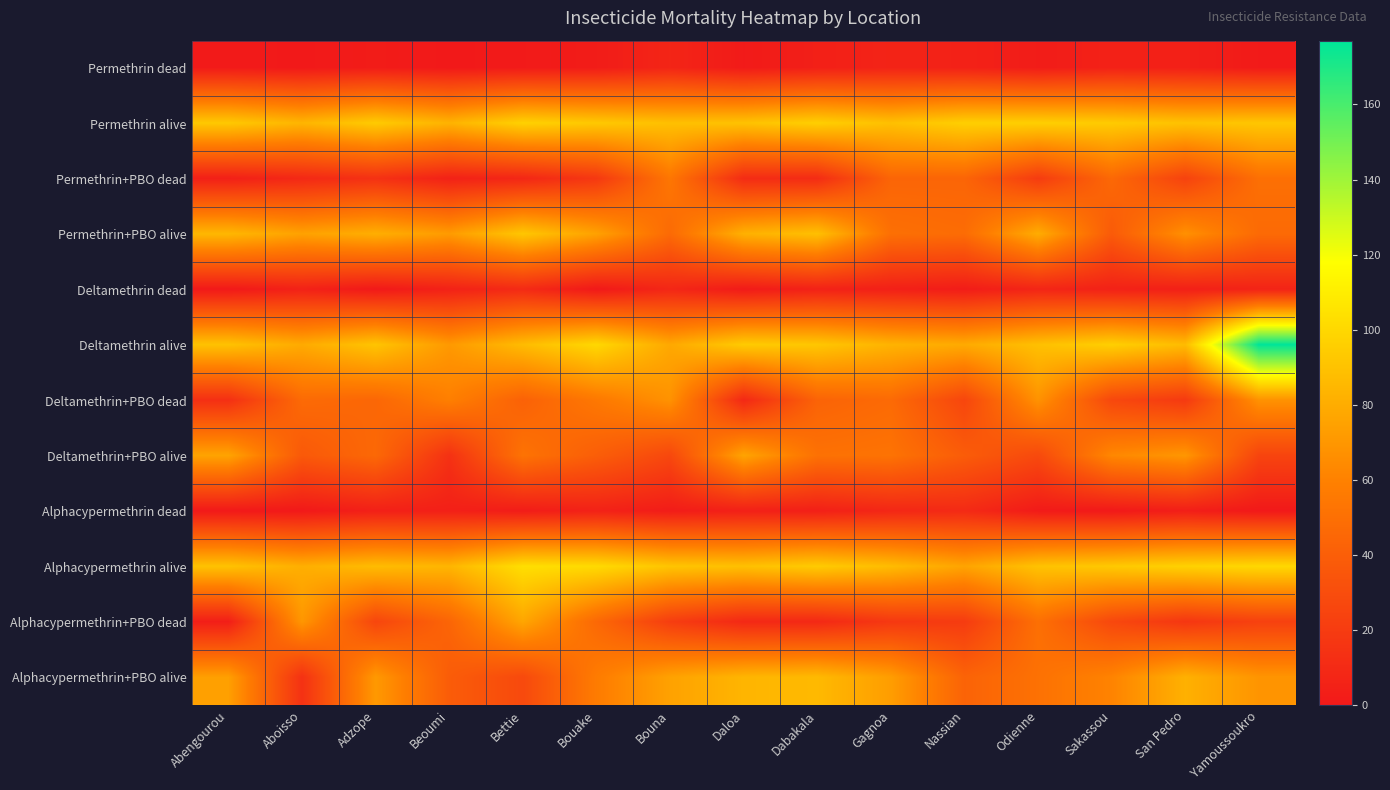

Reading left to right, what are all the values shown in this chart?

Permethrin dead: Abengourou=1	Aboisso=0	Adzope=2	Beoumi=0	Bettie=1	Bouake=2	Bouna=7	Daloa=1	Dabakala=4	Gagnoa=6	Nassian=5	Odienne=2	Sakassou=5	San Pedro=4	Yamoussoukro=1
Permethrin alive: Abengourou=93	Aboisso=84	Adzope=94	Beoumi=83	Bettie=97	Bouake=93	Bouna=89	Daloa=90	Dabakala=96	Gagnoa=89	Nassian=96	Odienne=96	Sakassou=94	San Pedro=90	Yamoussoukro=92
Permethrin+PBO dead: Abengourou=4	Aboisso=9	Adzope=14	Beoumi=5	Bettie=8	Bouake=18	Bouna=54	Daloa=11	Dabakala=11	Gagnoa=44	Nassian=44	Odienne=20	Sakassou=46	San Pedro=24	Yamoussoukro=50
Permethrin+PBO alive: Abengourou=85	Aboisso=75	Adzope=81	Beoumi=72	Bettie=92	Bouake=75	Bouna=47	Daloa=82	Dabakala=89	Gagnoa=50	Nassian=48	Odienne=80	Sakassou=38	San Pedro=67	Yamoussoukro=47
Deltamethrin dead: Abengourou=0	Aboisso=5	Adzope=0	Beoumi=5	Bettie=10	Bouake=0	Bouna=8	Daloa=1	Dabakala=5	Gagnoa=4	Nassian=2	Odienne=7	Sakassou=5	San Pedro=4	Yamoussoukro=6
Deltamethrin alive: Abengourou=90	Aboisso=79	Adzope=91	Beoumi=71	Bettie=87	Bouake=100	Bouna=78	Daloa=94	Dabakala=92	Gagnoa=83	Nassian=79	Odienne=89	Sakassou=96	San Pedro=87	Yamoussoukro=177
Deltamethrin+PBO dead: Abengourou=13	Aboisso=47	Adzope=45	Beoumi=59	Bettie=42	Bouake=55	Bouna=68	Daloa=9	Dabakala=43	Gagnoa=47	Nassian=26	Odienne=68	Sakassou=27	San Pedro=19	Yamoussoukro=68
Deltamethrin+PBO alive: Abengourou=76	Aboisso=37	Adzope=46	Beoumi=14	Bettie=52	Bouake=40	Bouna=27	Daloa=76	Dabakala=51	Gagnoa=52	Nassian=39	Odienne=28	Sakassou=63	San Pedro=70	Yamoussoukro=25
Alphacypermethrin dead: Abengourou=0	Aboisso=0	Adzope=4	Beoumi=4	Bettie=2	Bouake=5	Bouna=2	Daloa=4	Dabakala=4	Gagnoa=8	Nassian=10	Odienne=1	Sakassou=0	San Pedro=3	Yamoussoukro=0
Alphacypermethrin alive: Abengourou=90	Aboisso=81	Adzope=87	Beoumi=84	Bettie=103	Bouake=101	Bouna=91	Daloa=89	Dabakala=94	Gagnoa=87	Nassian=76	Odienne=90	Sakassou=93	San Pedro=97	Yamoussoukro=100
Alphacypermethrin+PBO dead: Abengourou=3	Aboisso=70	Adzope=26	Beoumi=44	Bettie=77	Bouake=46	Bouna=21	Daloa=9	Dabakala=9	Gagnoa=18	Nassian=20	Odienne=50	Sakassou=27	San Pedro=17	Yamoussoukro=23
Alphacypermethrin+PBO alive: Abengourou=74	Aboisso=14	Adzope=71	Beoumi=39	Bettie=28	Bouake=57	Bouna=75	Daloa=84	Dabakala=86	Gagnoa=73	Nassian=43	Odienne=51	Sakassou=61	San Pedro=82	Yamoussoukro=69